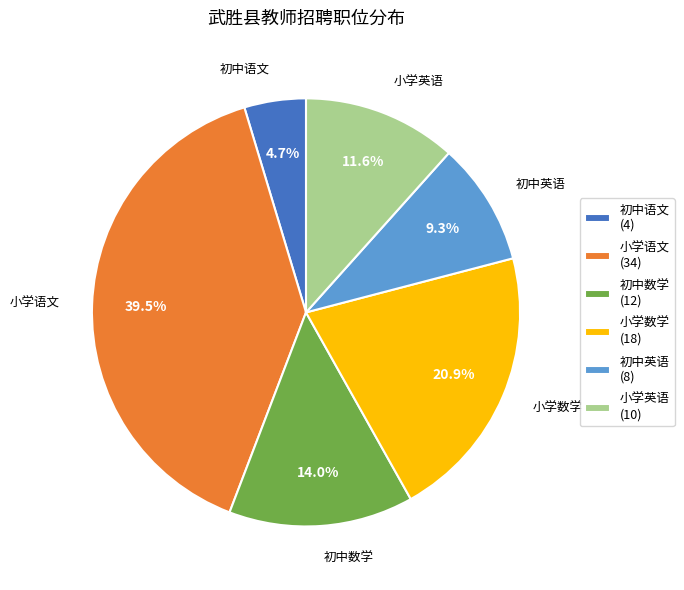

Does 小学英语 represent more than half of the total?

No